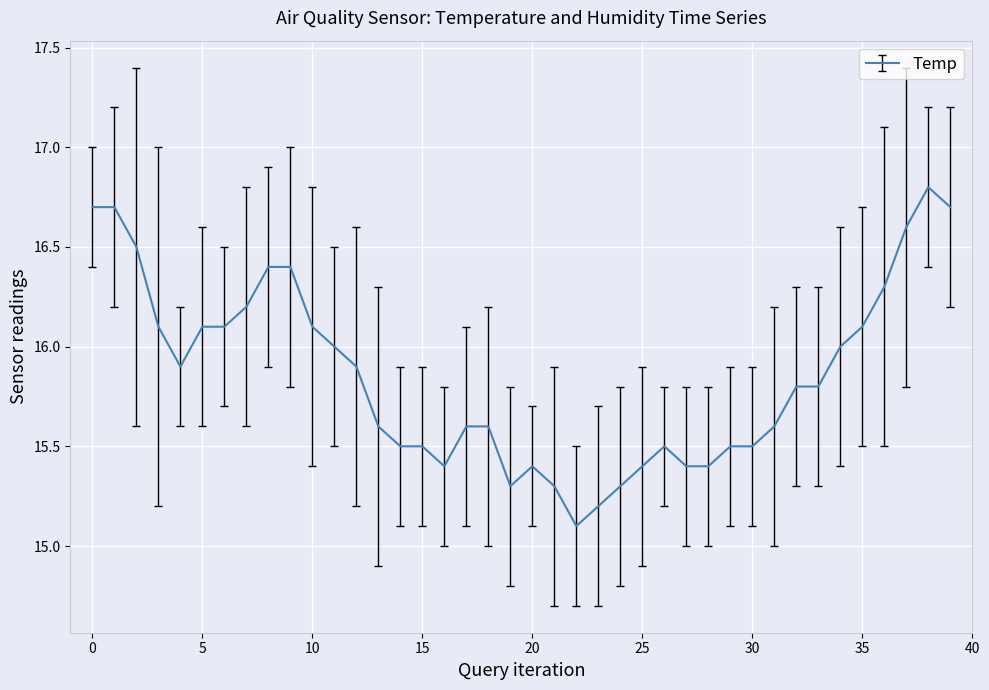

What is the smallest value displayed?

15.1